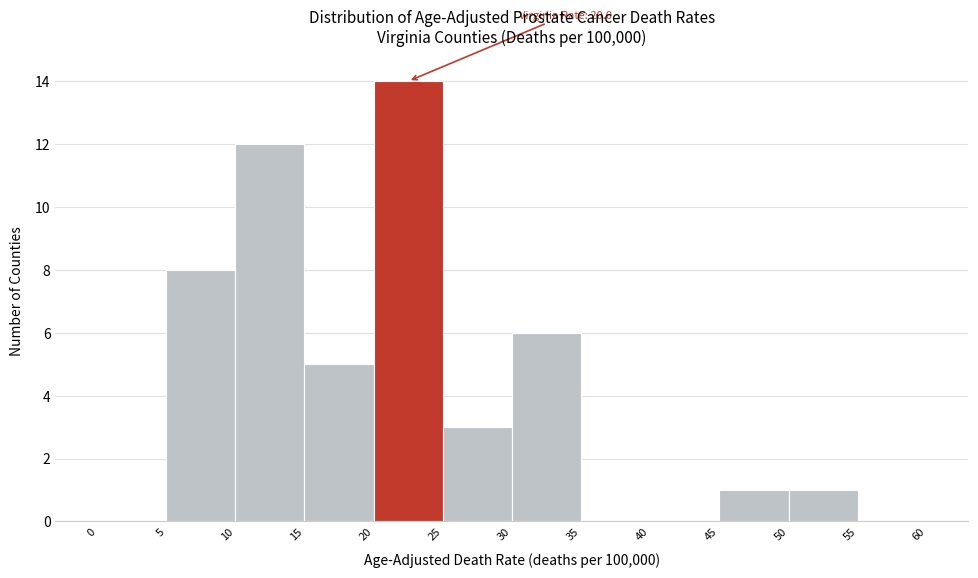

Which range on the x-axis has the tallest bar?

20 to 25